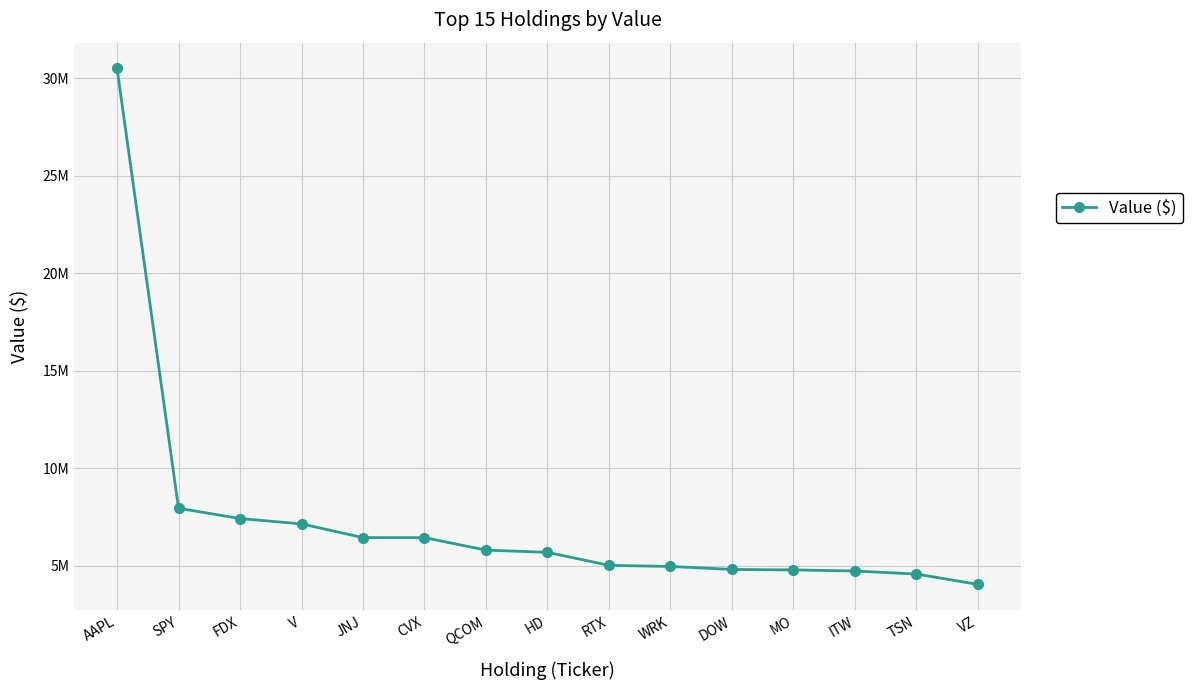

What is the value of the 8th point from the left?

5696922